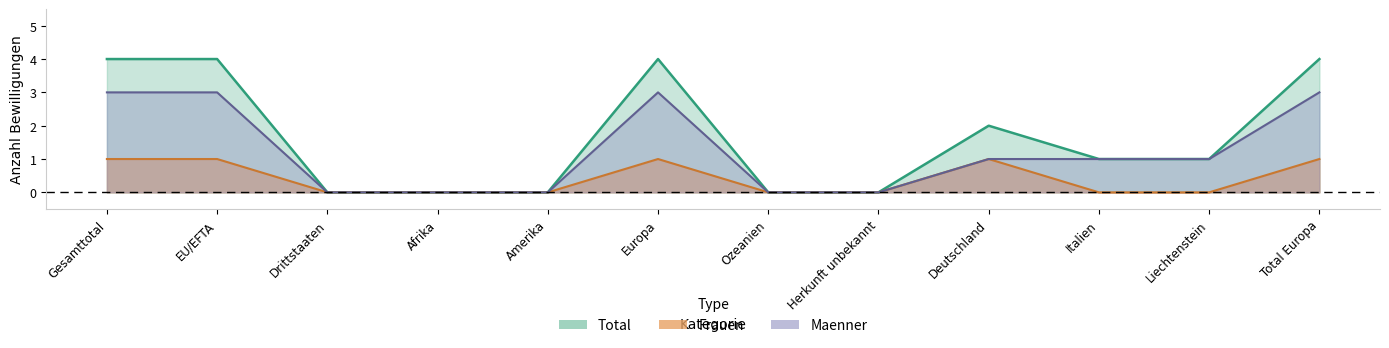

Which label corresponds to the smallest value in the chart?

Drittstaaten